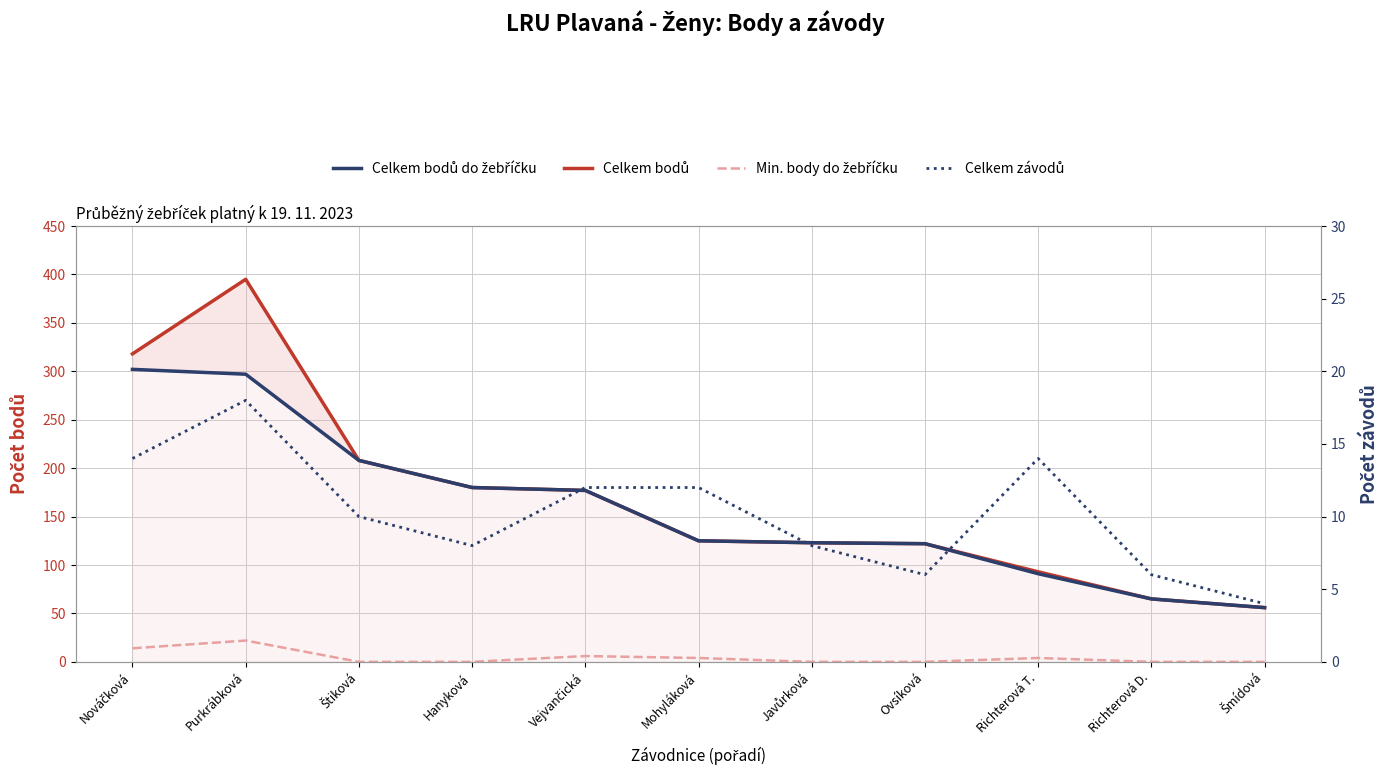

What is the maximum value for Celkem závodů?

18